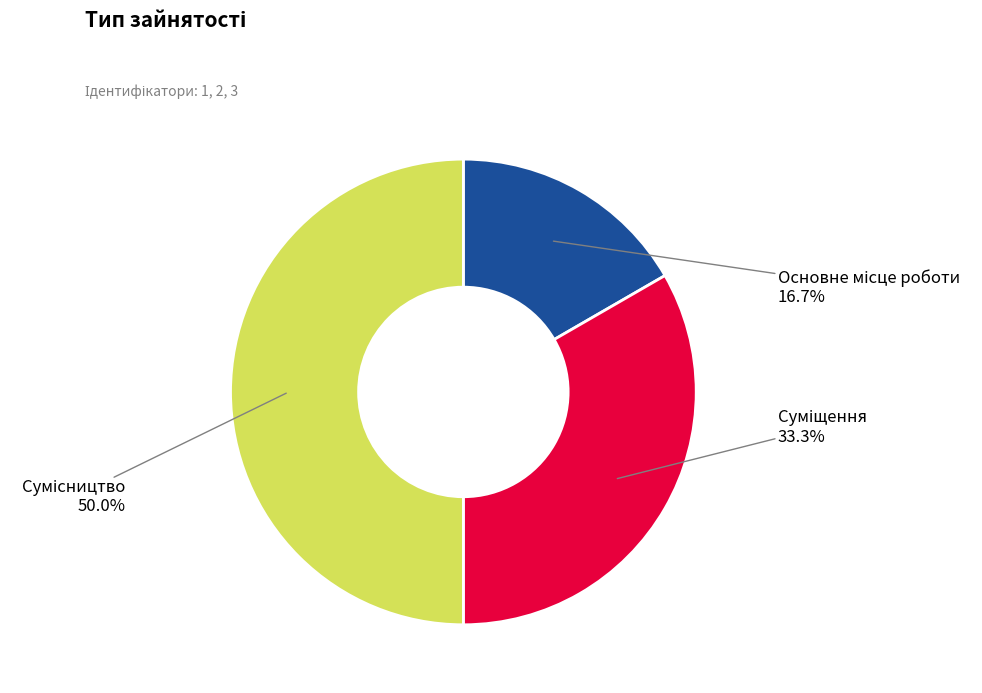

How many slices are in this pie chart?

3